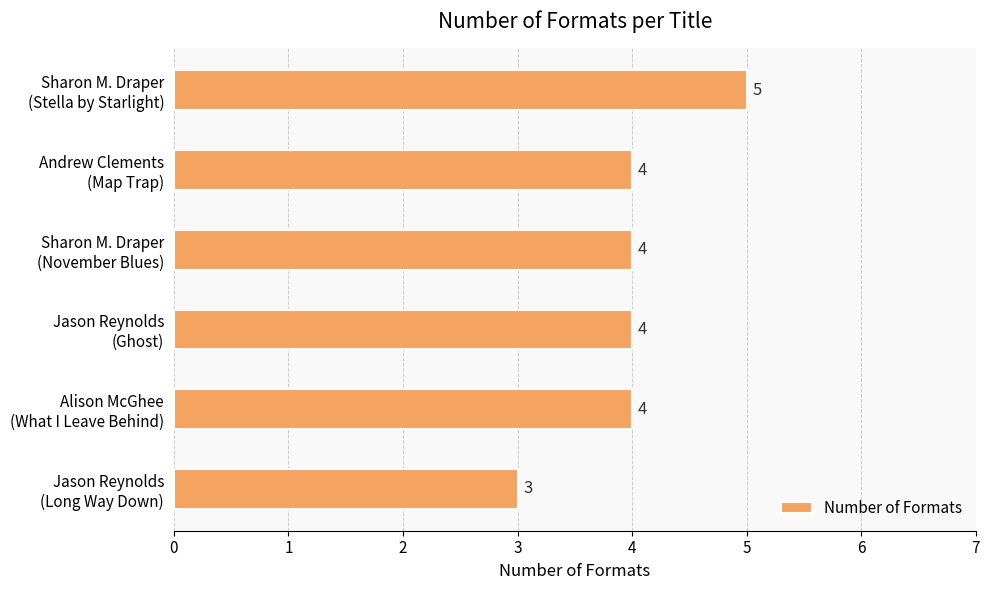

How many data points are less than 4?

1